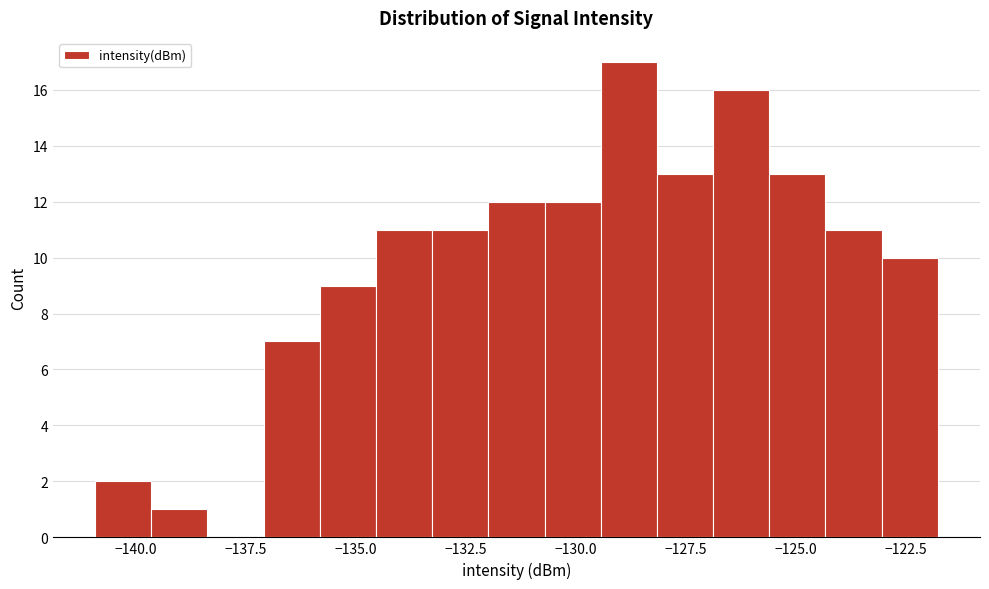

Read against the x-axis, roughly where is the centre of the tallest bar?

-129.0